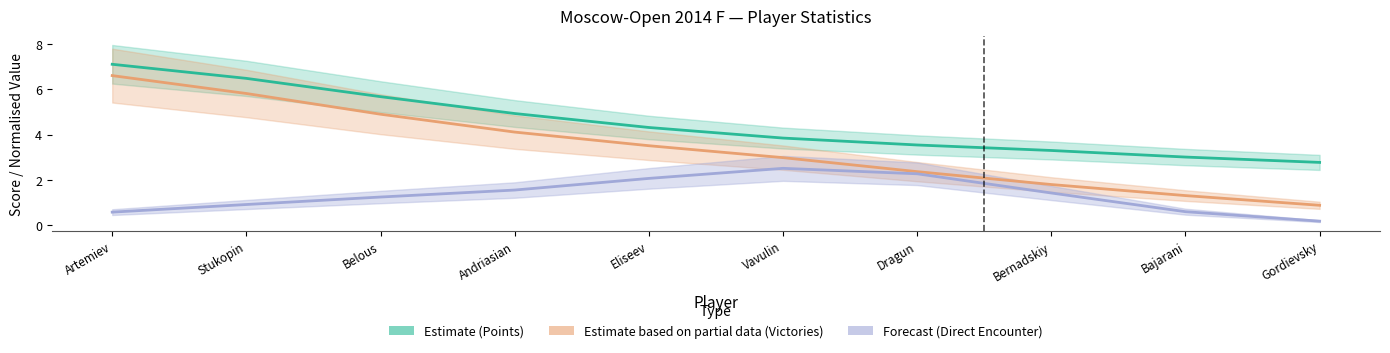

Which series changed the most between Artemiev and Bajarani?

Estimate based on partial data (Victories)